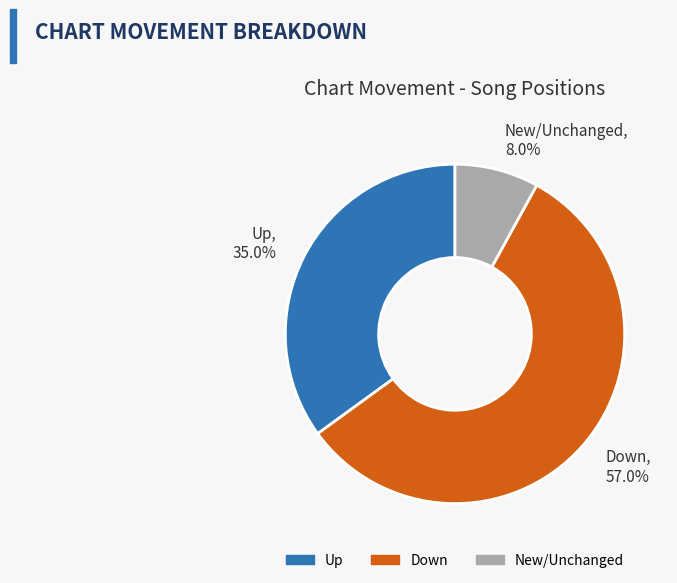

To the nearest percent, what is the difference between the largest and smallest slice percentages?

49%